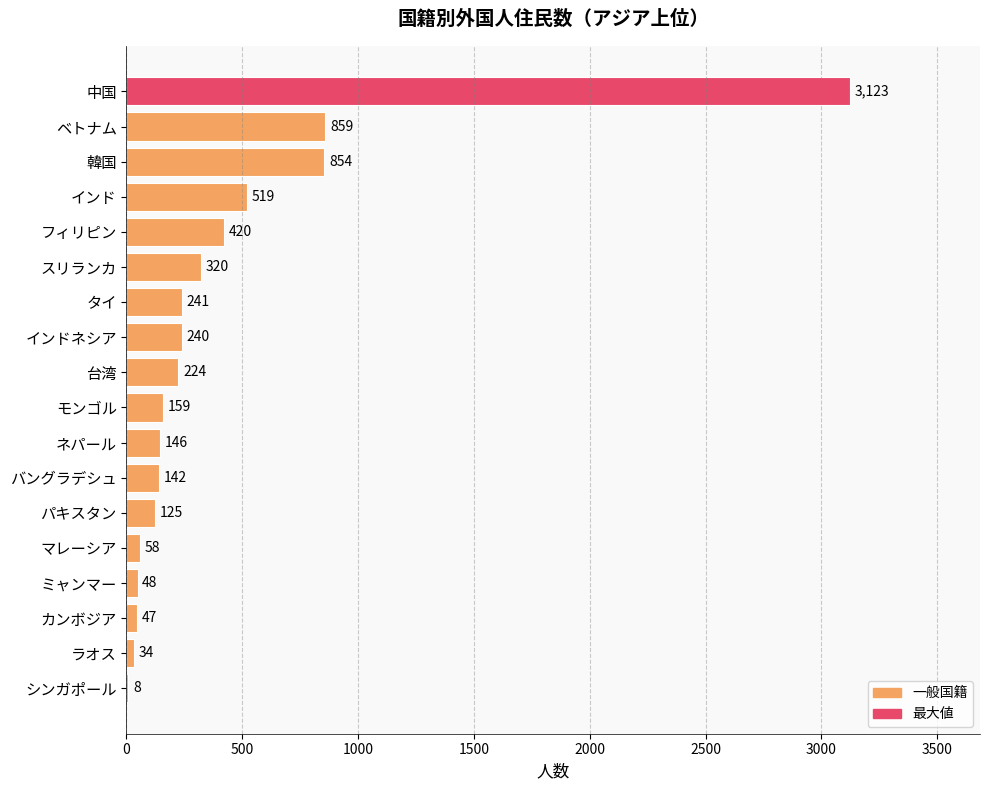

True or false: the data shows 859 at ベトナム.

True